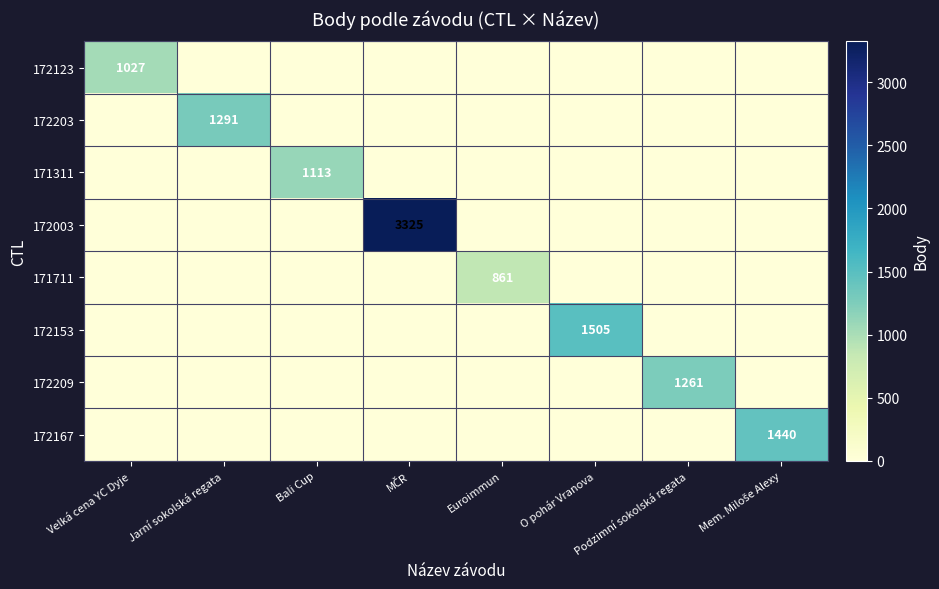

What is the difference between the maximum and minimum values in the 171711 series?

861